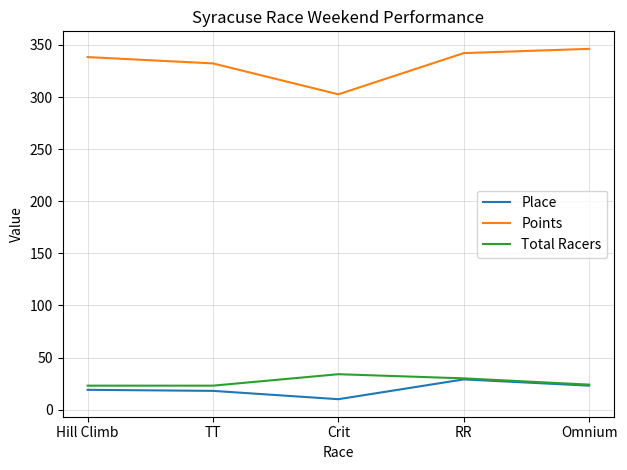

True or false: Total Racers and Points cross at least once.

False